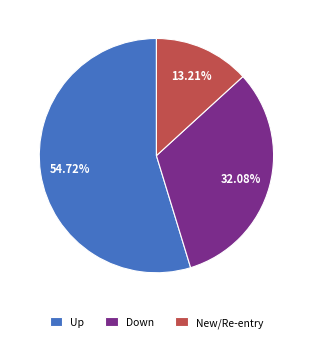

Between Down and New/Re-entry, which is larger?

Down